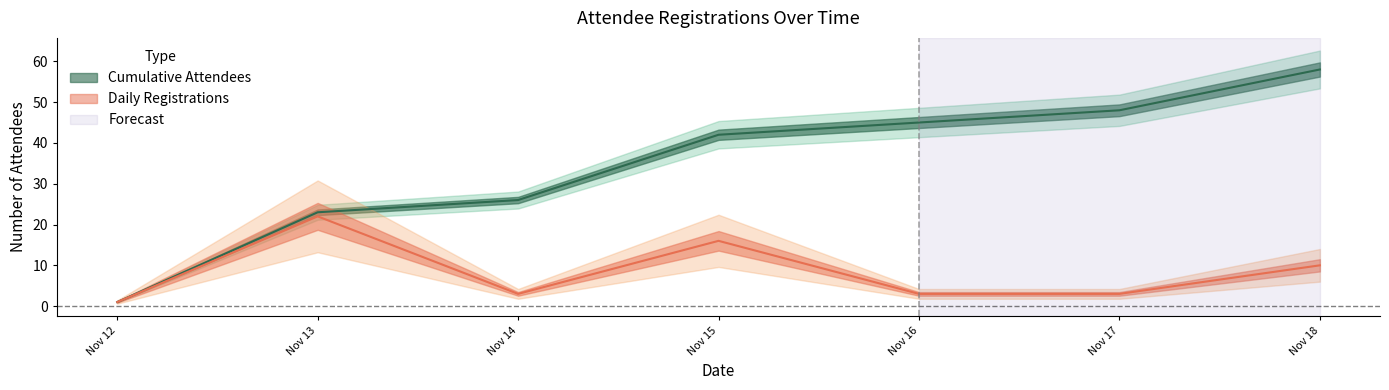

Rank the series by their average value, from lowest to highest.

Registrations, Cumulative Attendees